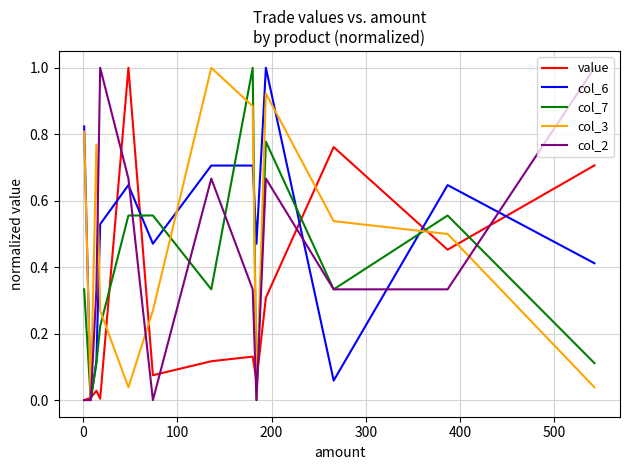

Which series ends up on top after the final intersection of value and col_2?

col_2